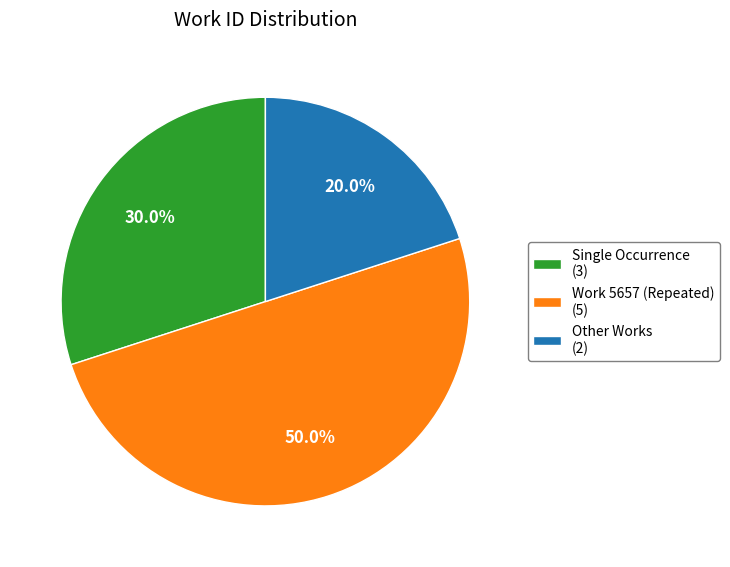

To the nearest percent, what is the difference between the largest and smallest slice percentages?

30%